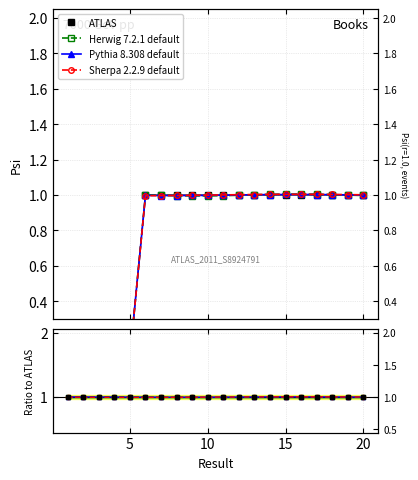

Reading left to right, list all the values displayed in this chart.

ATLAS: 1.0	1.0	1.0	1.0	1.0	1.0	1.0	1.0	1.0	1.0	1.0	1.0	1.0	1.0	1.0	1.0	1.0	1.0	1.0	1.0
Herwig 7.2.1 default: 1.0	1.0	1.0	1.0	1.0	1.0	1.0	1.0	1.0	1.0	1.0	1.0	1.0	1.0	1.0	1.0	1.0	1.0	1.0	1.0
Pythia 8.308 default: 1.0	1.0	1.0	1.0	1.0	1.0	1.0	1.0	1.0	1.0	1.0	1.0	1.0	1.0	1.0	1.0	1.0	1.0	1.0	1.0
Sherpa 2.2.9 default: 1.0	1.0	1.0	1.0	1.0	1.0	1.0	1.0	1.0	1.0	1.0	1.0	1.0	1.0	1.0	1.0	1.0	1.0	1.0	1.0